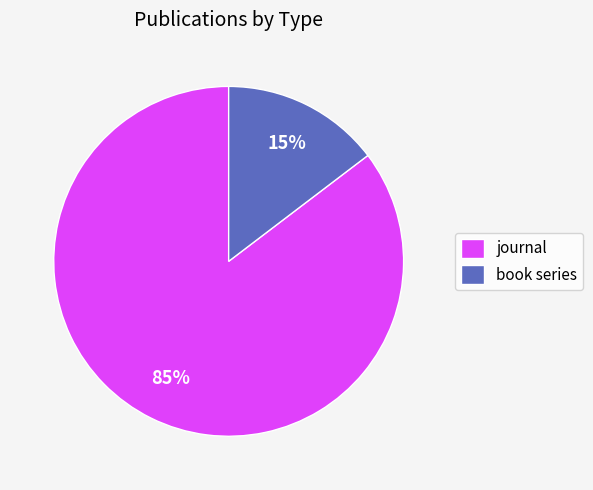

Is there a majority slice in this chart?

Yes